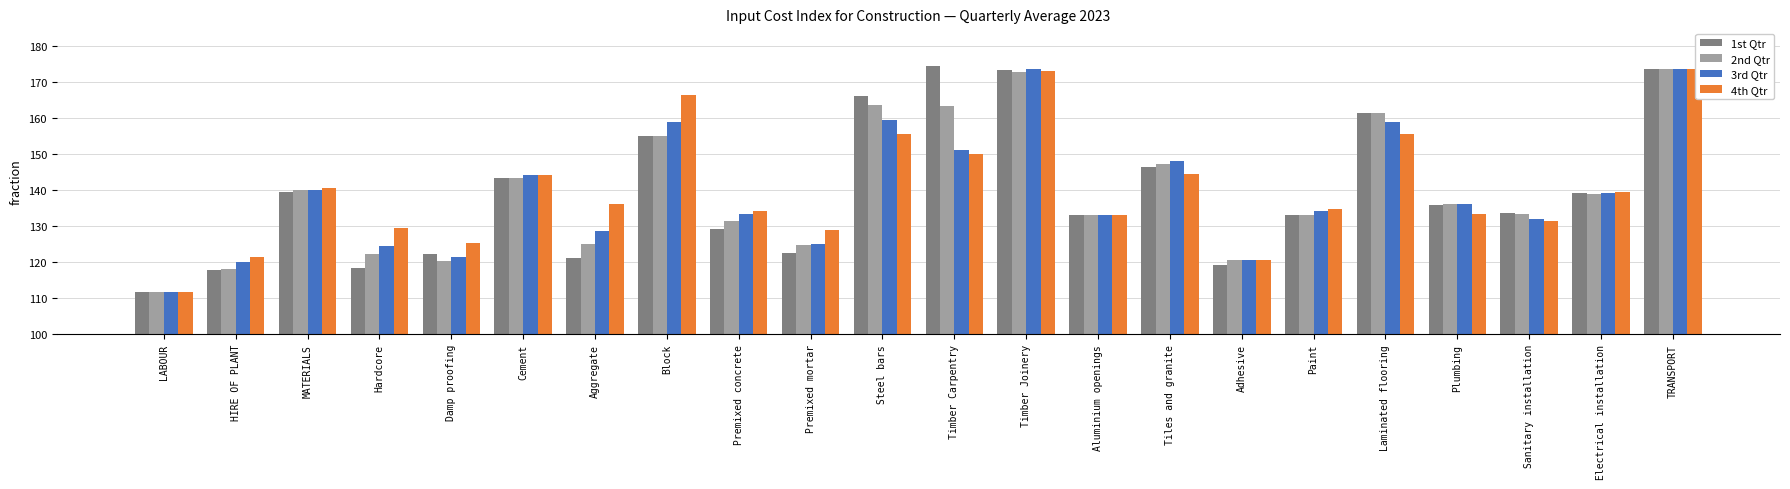

The value of 2nd Qtr at Damp proofing is 174.4. True or false?

False